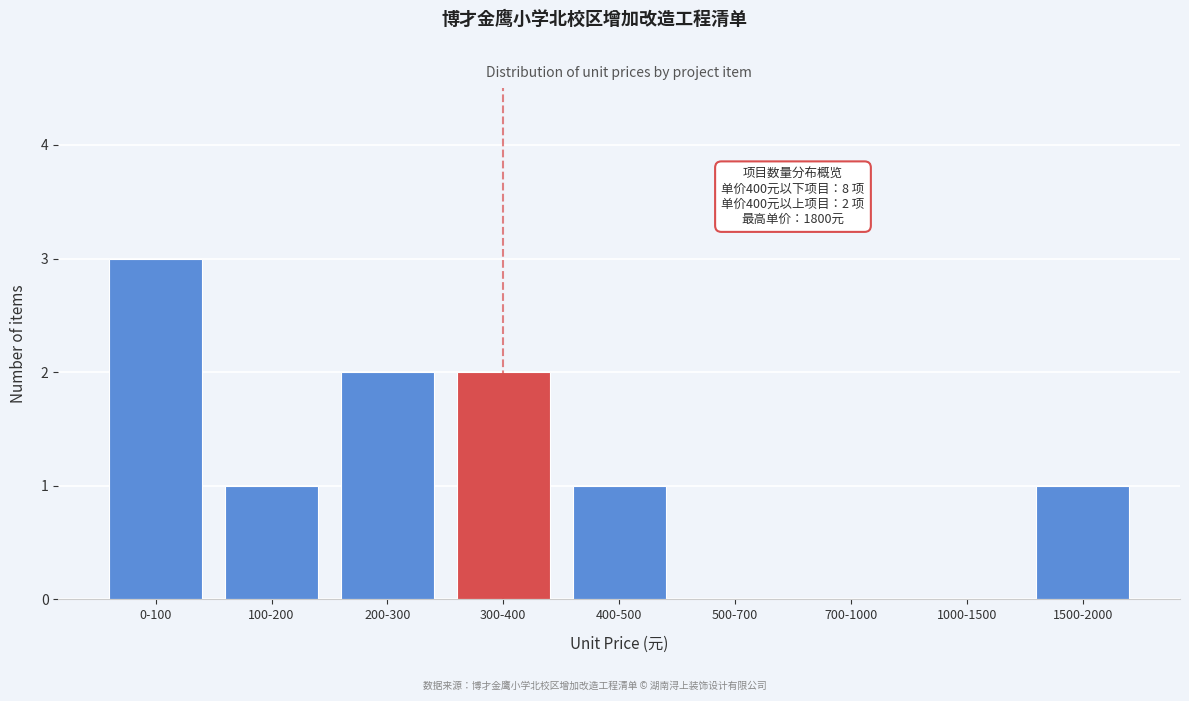

Reading left to right, list all the values displayed in this chart.

0-100=3	100-200=1	200-300=2	300-400=2	400-500=1	500-700=0	700-1000=0	1000-1500=0	1500-2000=1